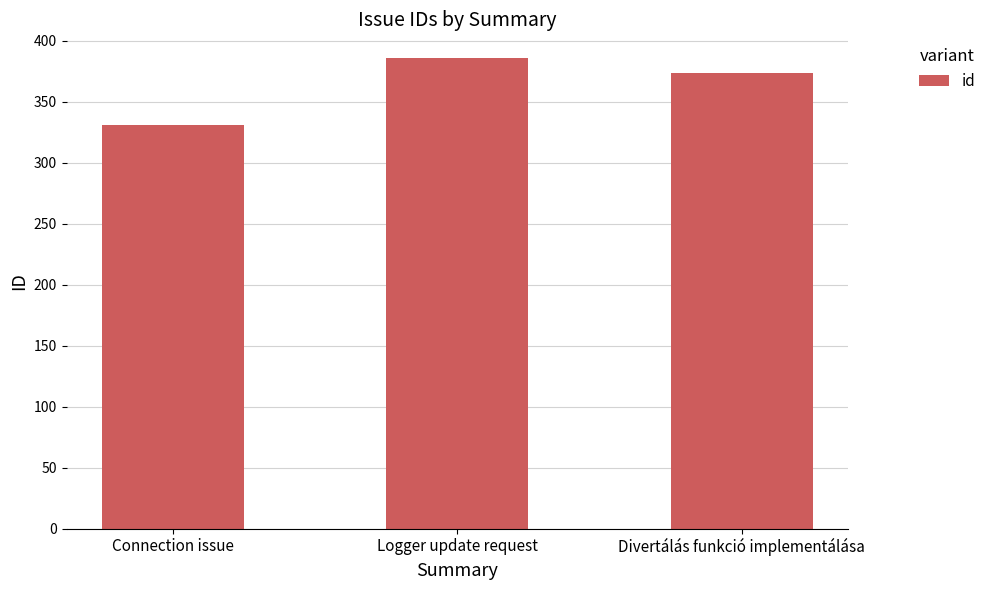

How many values are below 374?

1